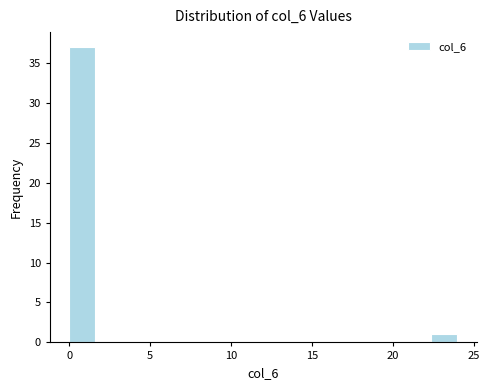

Read against the x-axis, roughly where is the centre of the tallest bar?

1.0